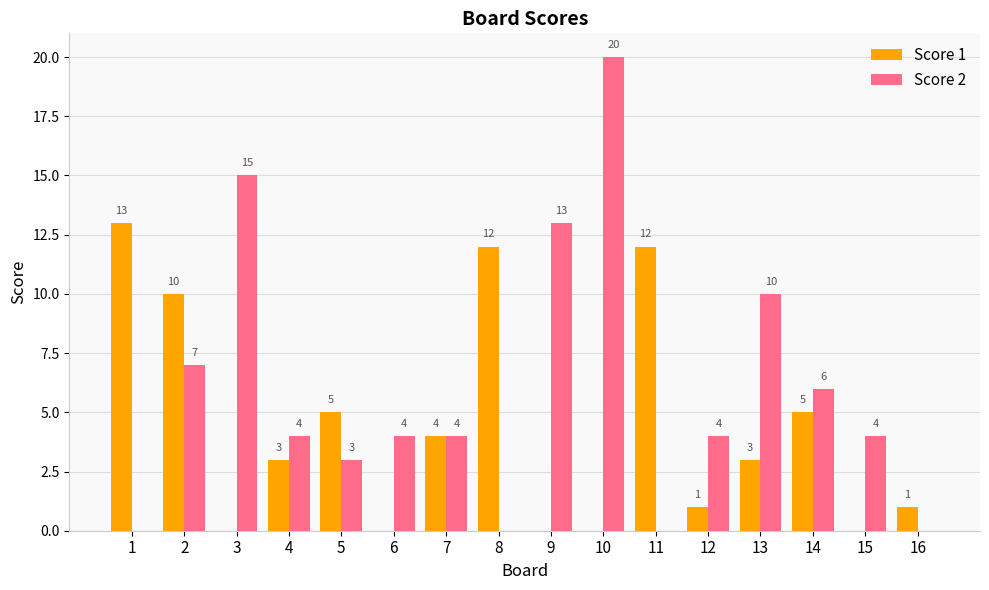

What is the highest value of the Score 1 series?

13